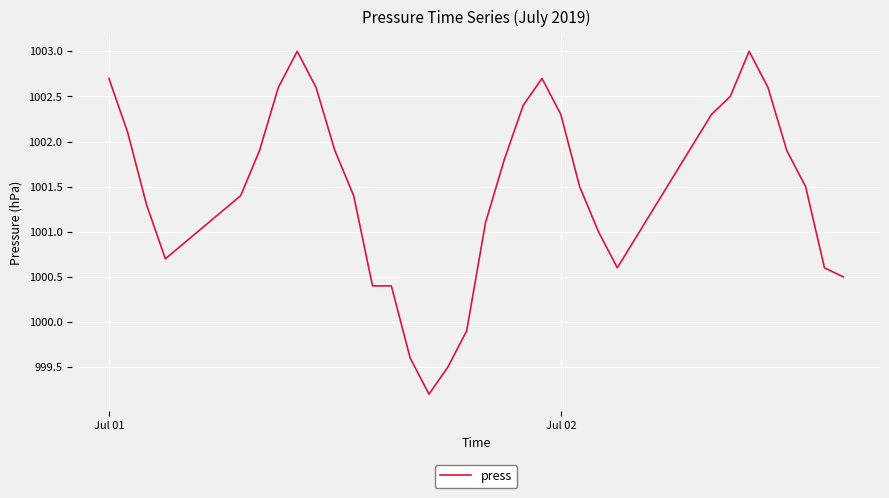

What is the difference between the maximum and minimum values?

3.8